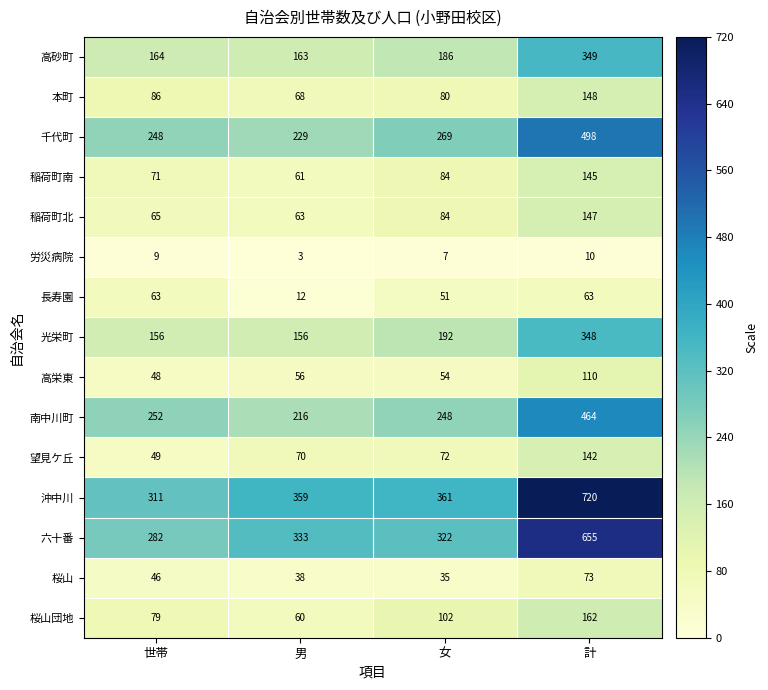

At which category does the chart reach its minimum across all series?

男